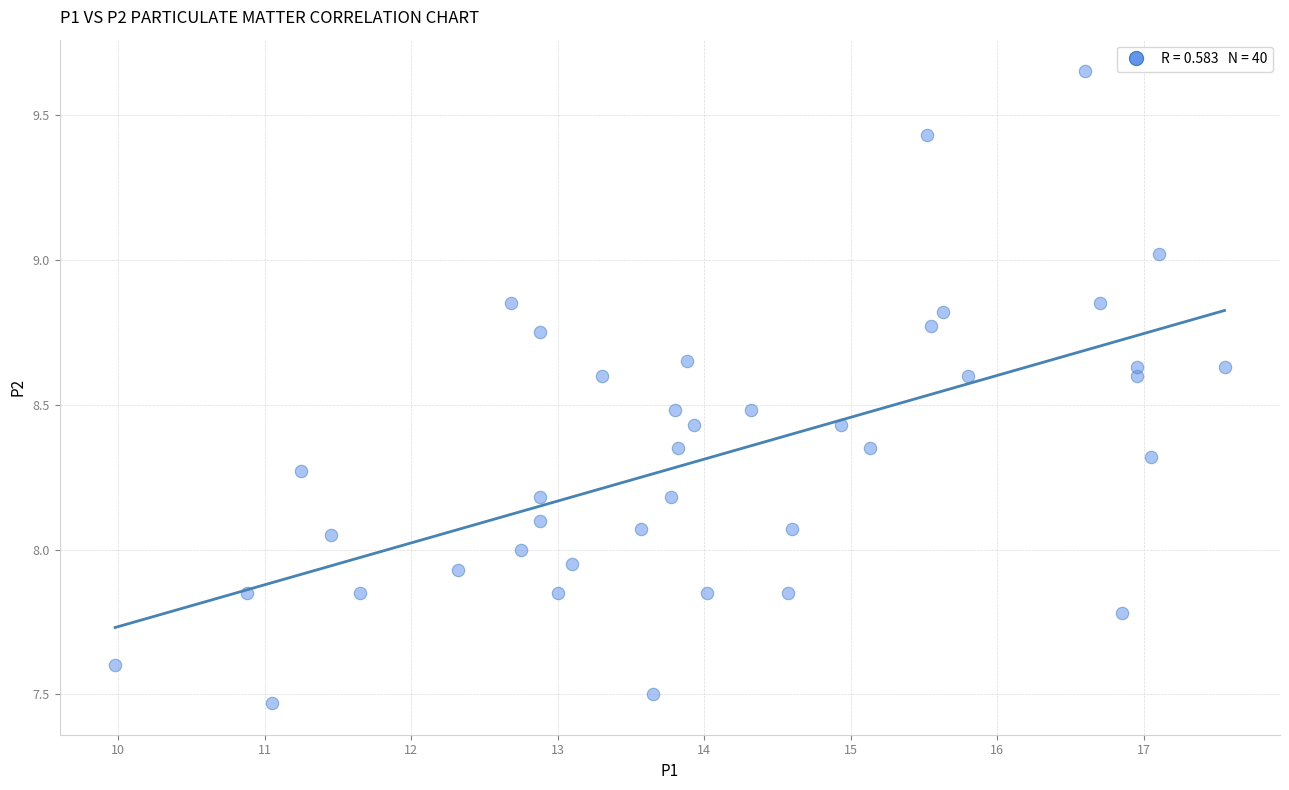

What is the range of Y values (max minus min)?

2.2